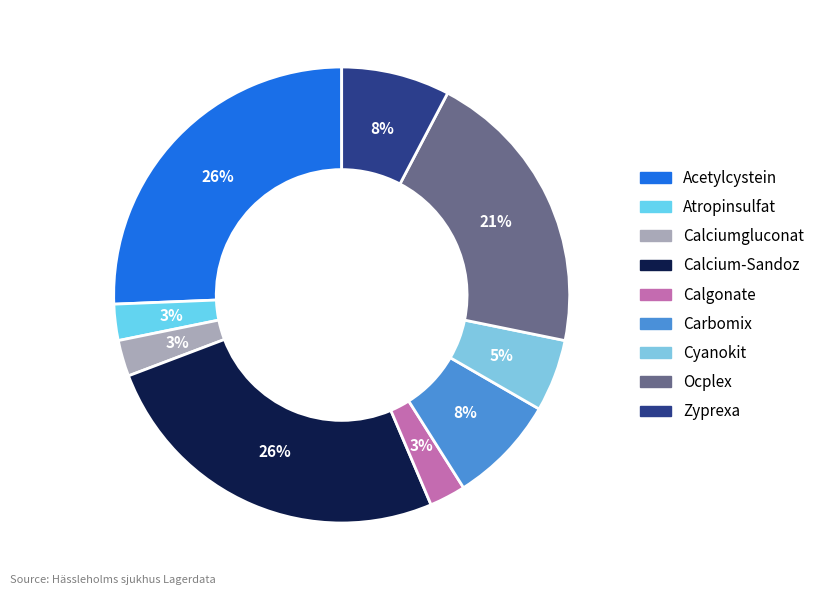

What percentage is the Calcium-Sandoz slice, to the nearest percent?

26%